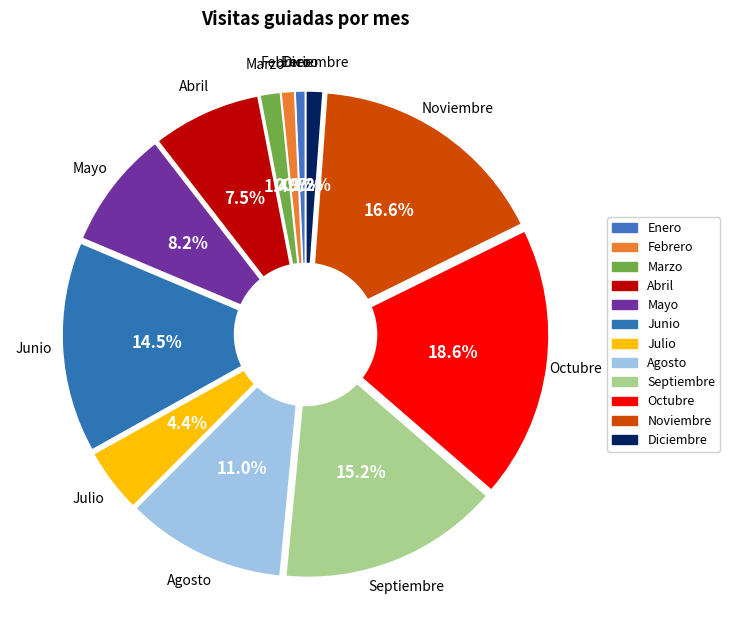

To the nearest percent, what percentage of the pie is Abril?

7%